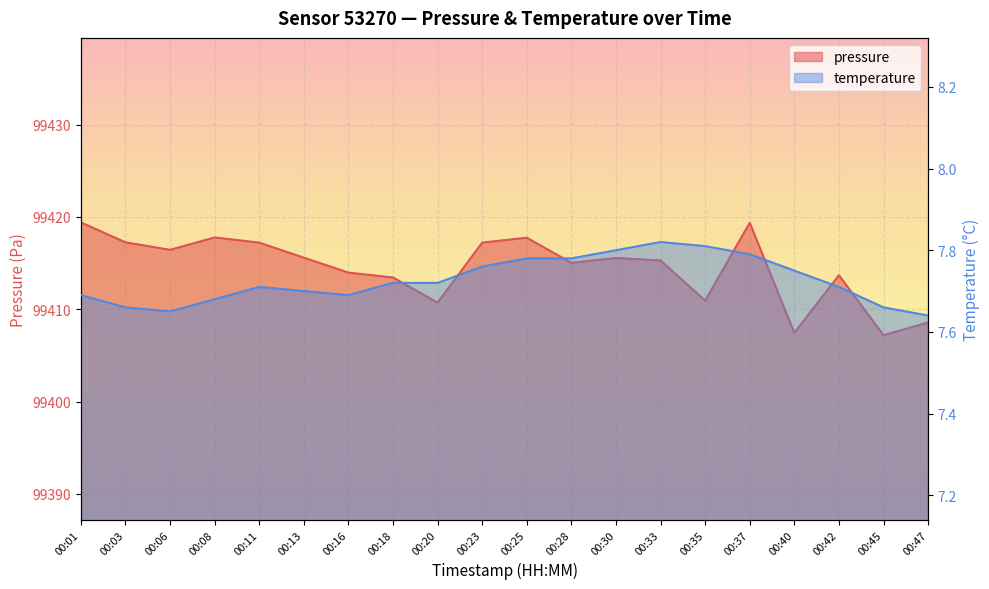

What are all the series names shown in the legend?

pressure, temperature